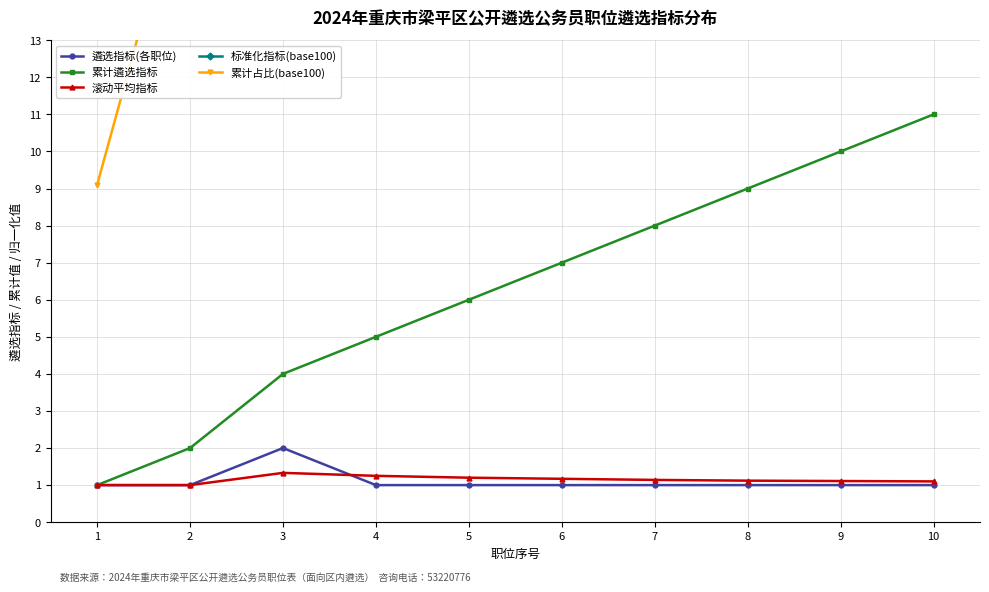

Reading right to left, what are all the values shown in this chart?

遴选指标(各职位): 1.0	1.0	1.0	1.0	1.0	1.0	1.0	2.0	1.0	1.0
累计遴选指标: 11.0	10.0	9.0	8.0	7.0	6.0	5.0	4.0	2.0	1.0
滚动平均指标: 1.1	1.1	1.1	1.1	1.2	1.2	1.2	1.3	1.0	1.0
标准化指标(base100): 100.0	100.0	100.0	100.0	100.0	100.0	100.0	200.0	100.0	100.0
累计占比(base100): 100.0	90.9	81.8	72.7	63.6	54.5	45.5	36.4	18.2	9.1